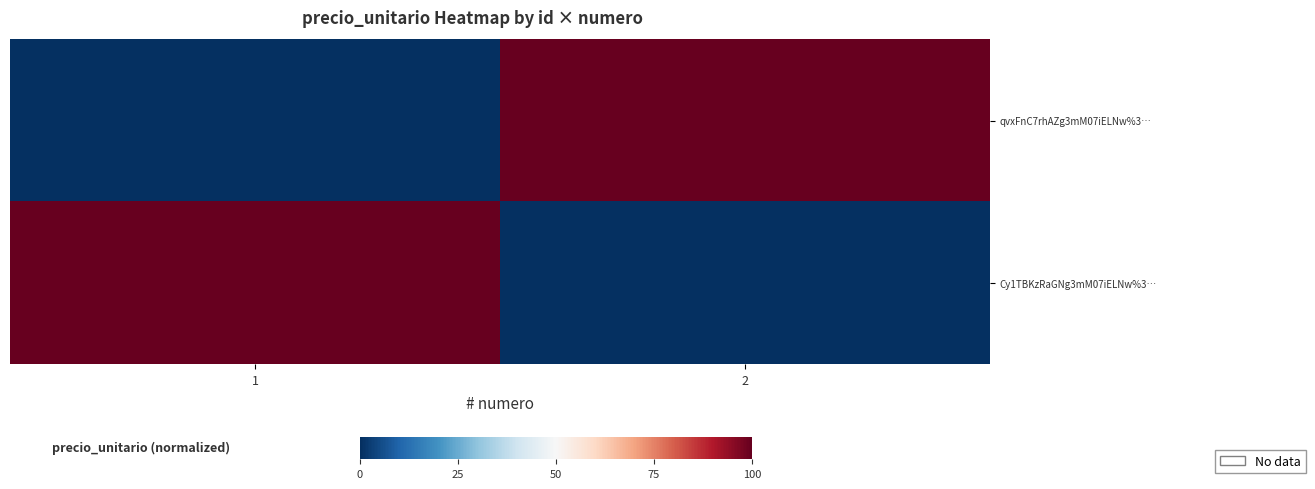

What is the total value across all series at 2?

100